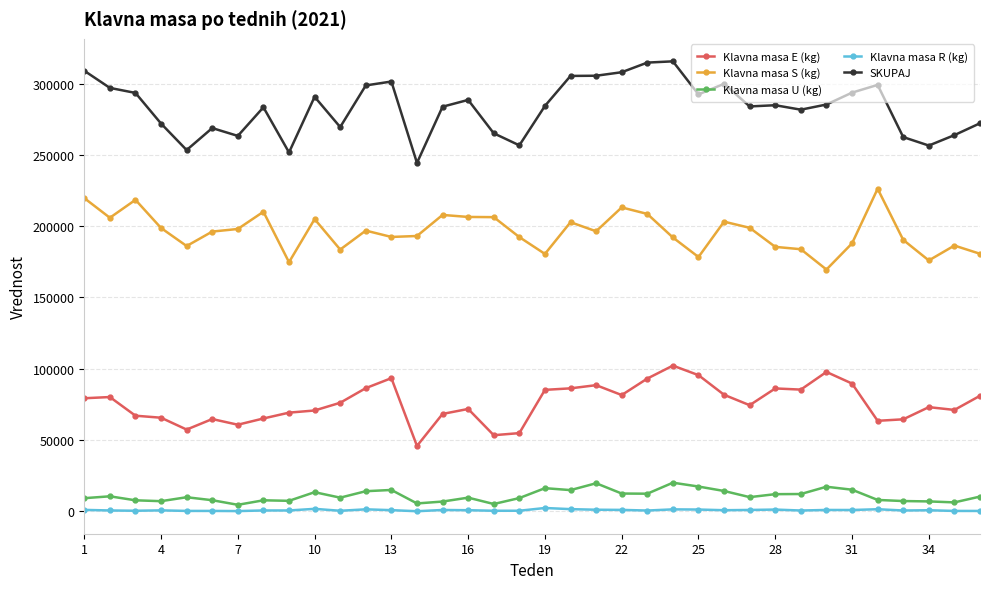

What are all the series names shown in the legend?

Klavna masa E (kg), Klavna masa S (kg), Klavna masa U (kg), Klavna masa R (kg), SKUPAJ